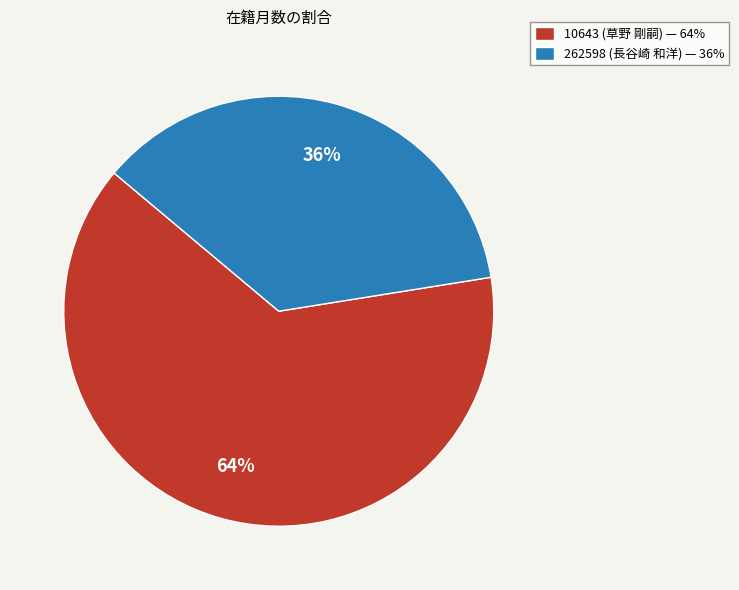

How many segments does this pie chart have?

2